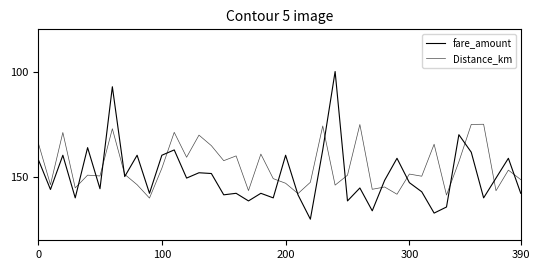

At which category is the sum across all series the highest?

33